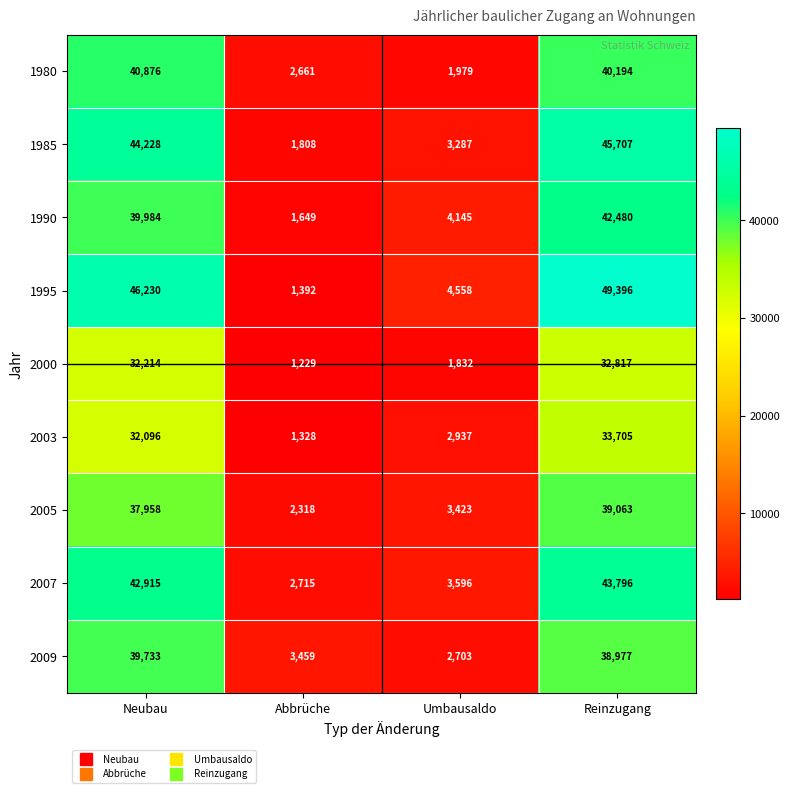

How many data points does each series have?

4